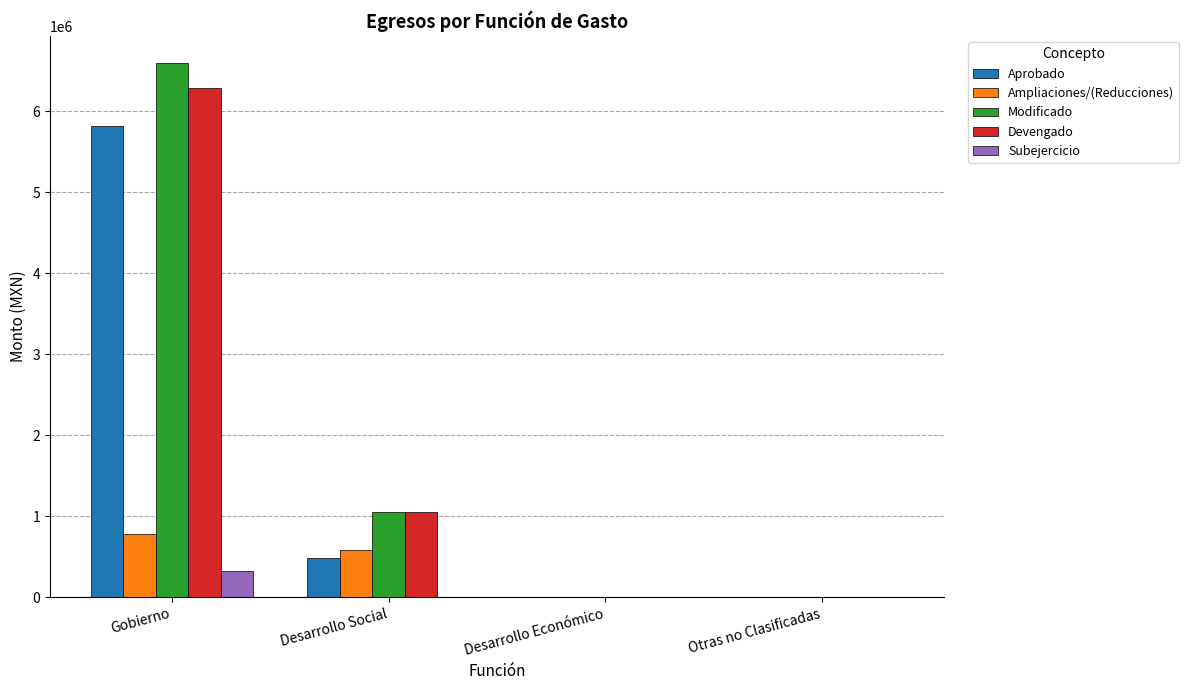

Which series changed the most between Gobierno and Desarrollo Económico?

Modificado